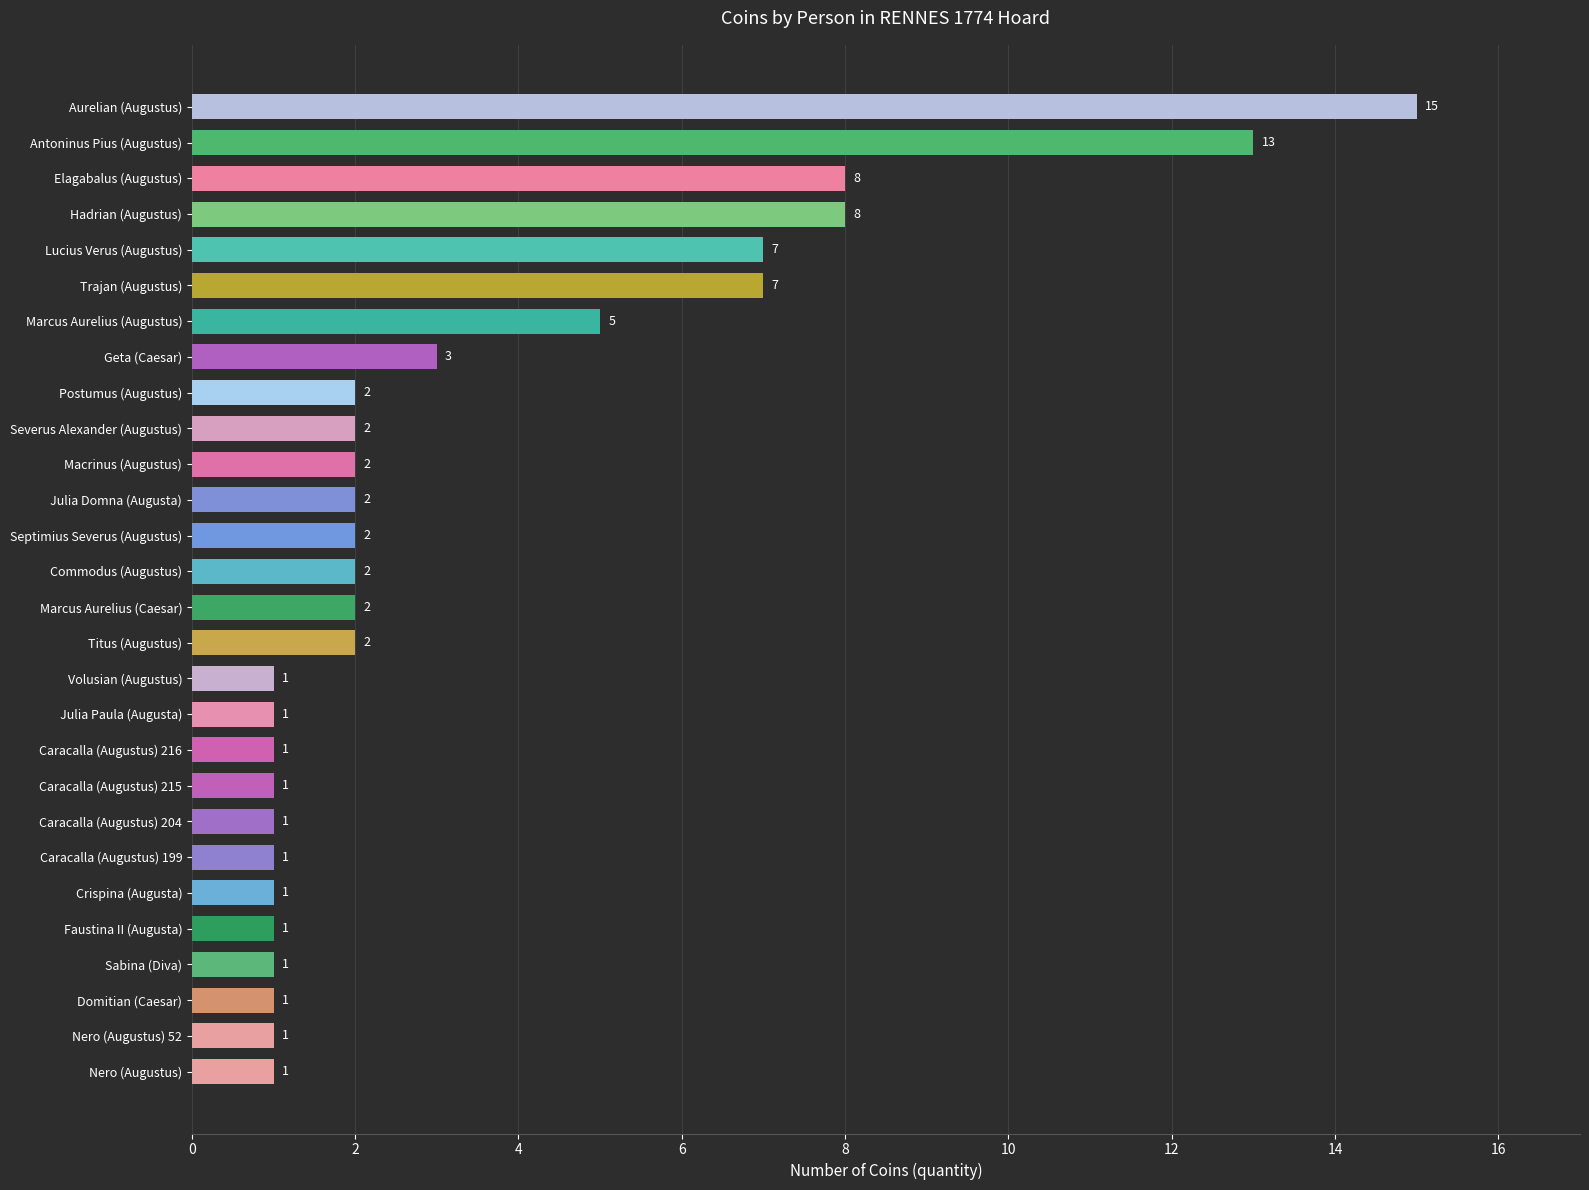

At which category does the chart reach its peak across all series?

Aurelian (Augustus)